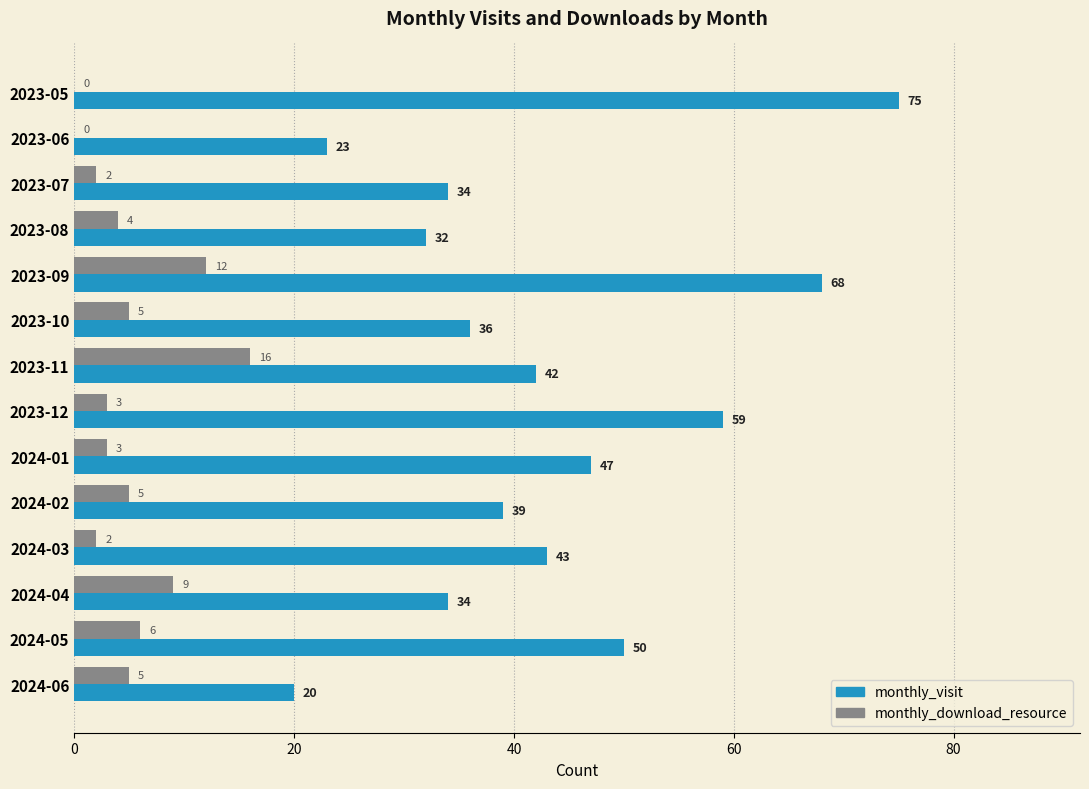

How many data points does each series have?

14